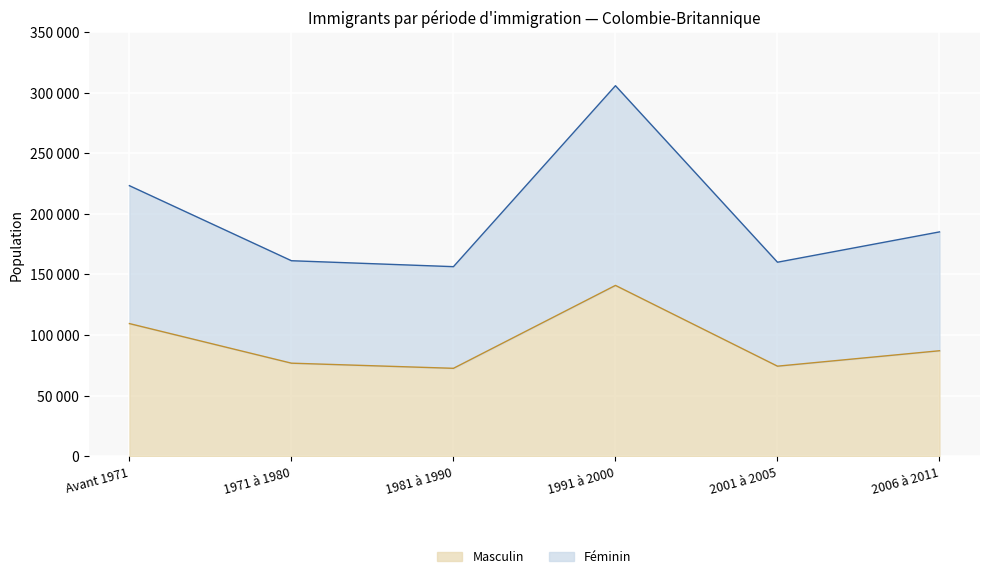

What is the difference between the maximum and minimum values in the Masculin series?

68360